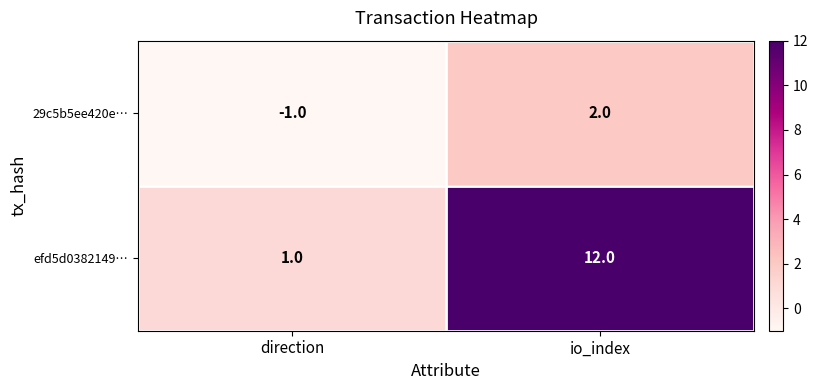

How many series are shown in this chart?

2